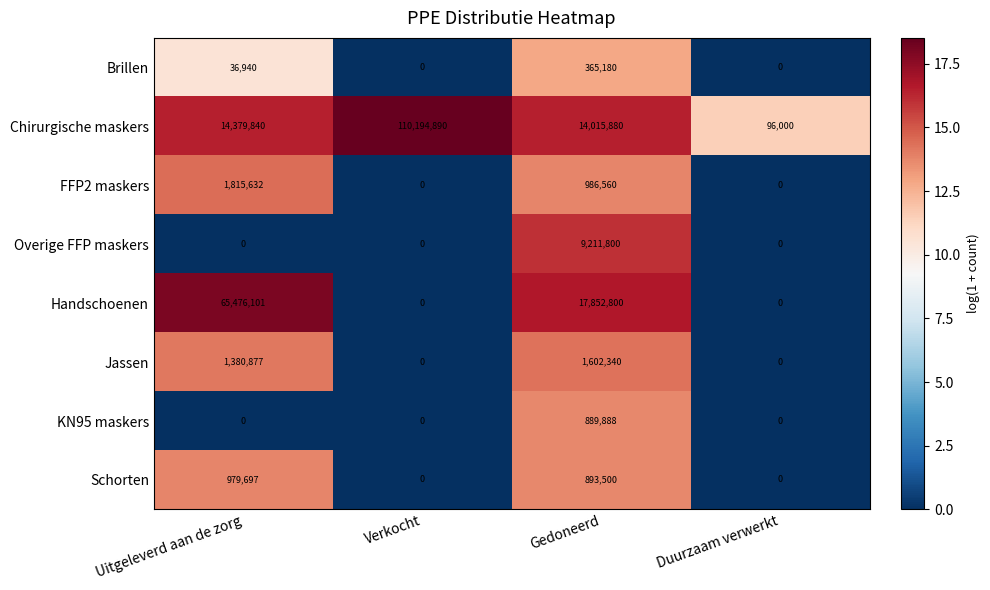

List the labels in order of Chirurgische maskers value, smallest first.

Duurzaam verwerkt, Gedoneerd, Uitgeleverd aan de zorg, Verkocht